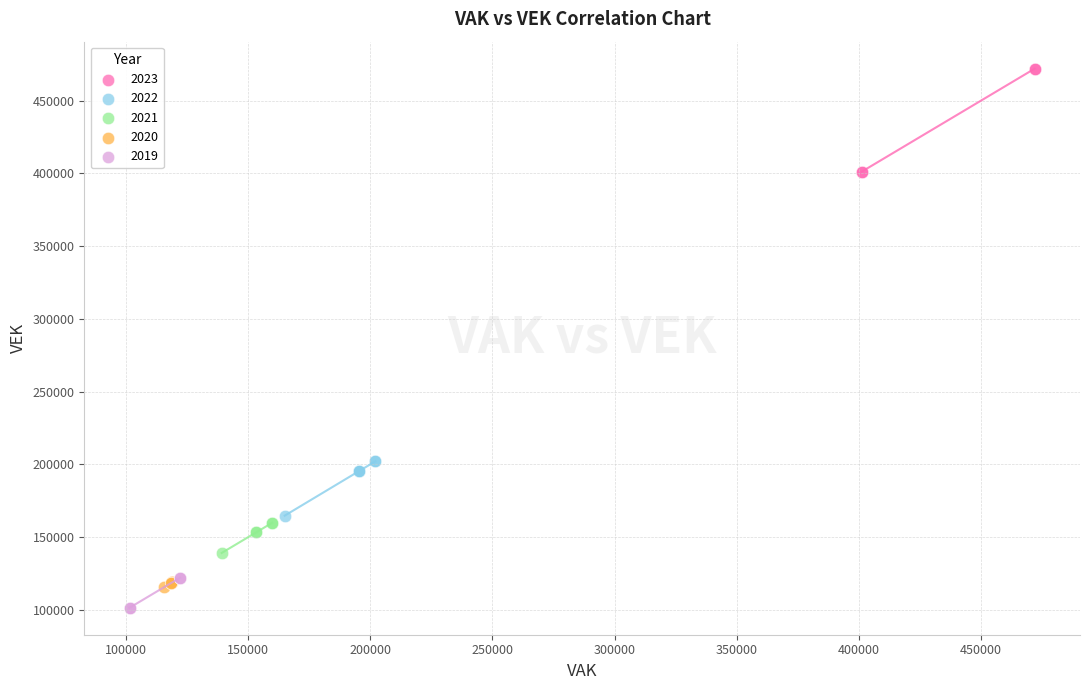

What are all the series names shown in the legend?

2023, 2022, 2021, 2020, 2019